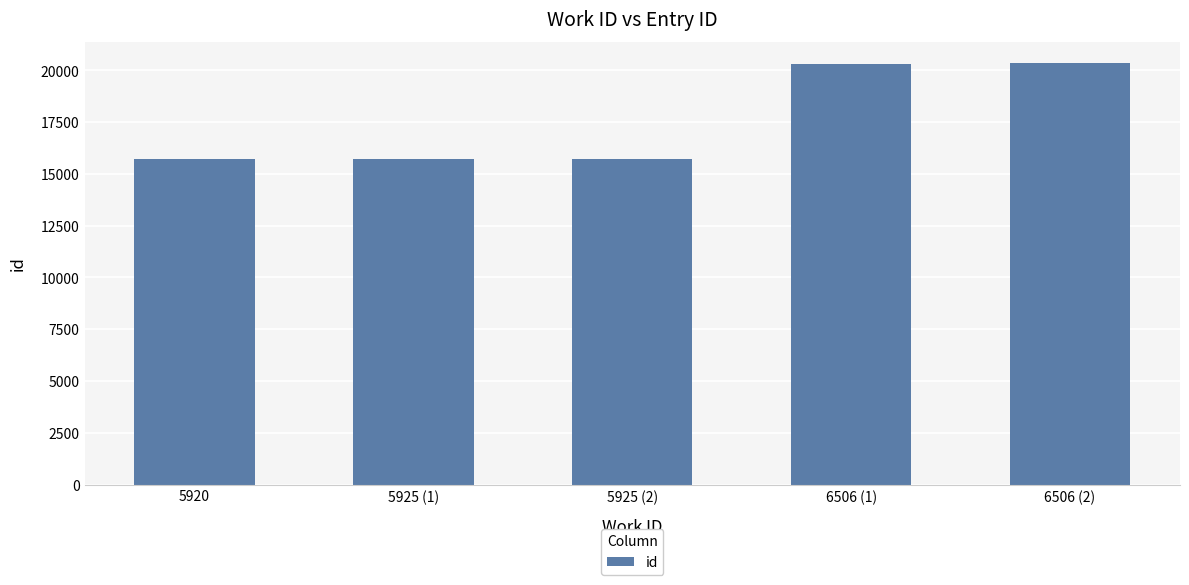

Does the chart contain any negative values?

No